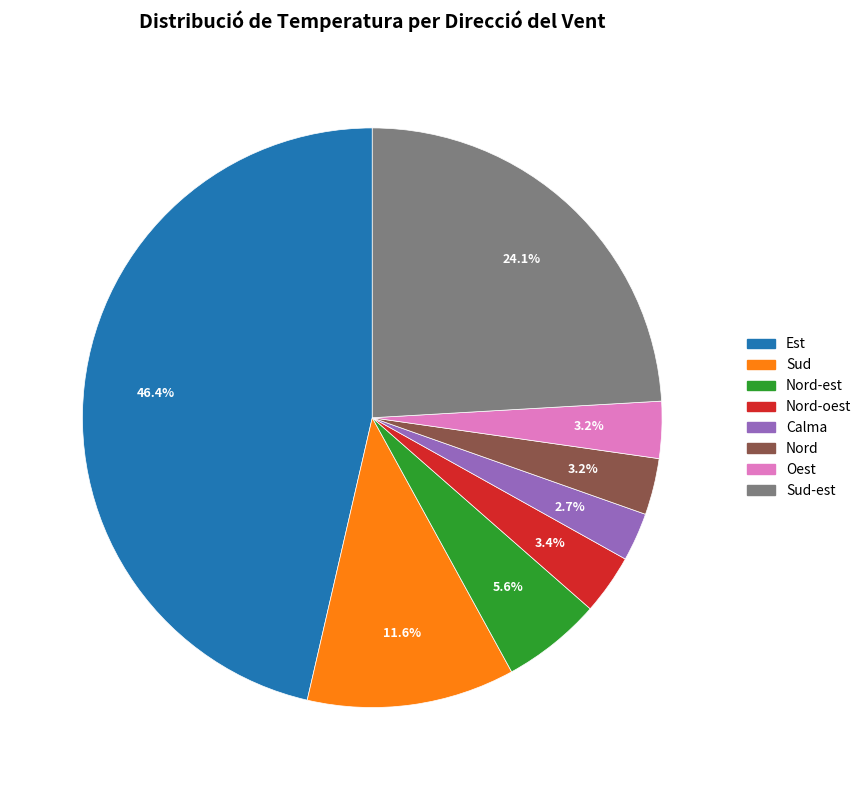

Does any single category account for the majority?

No